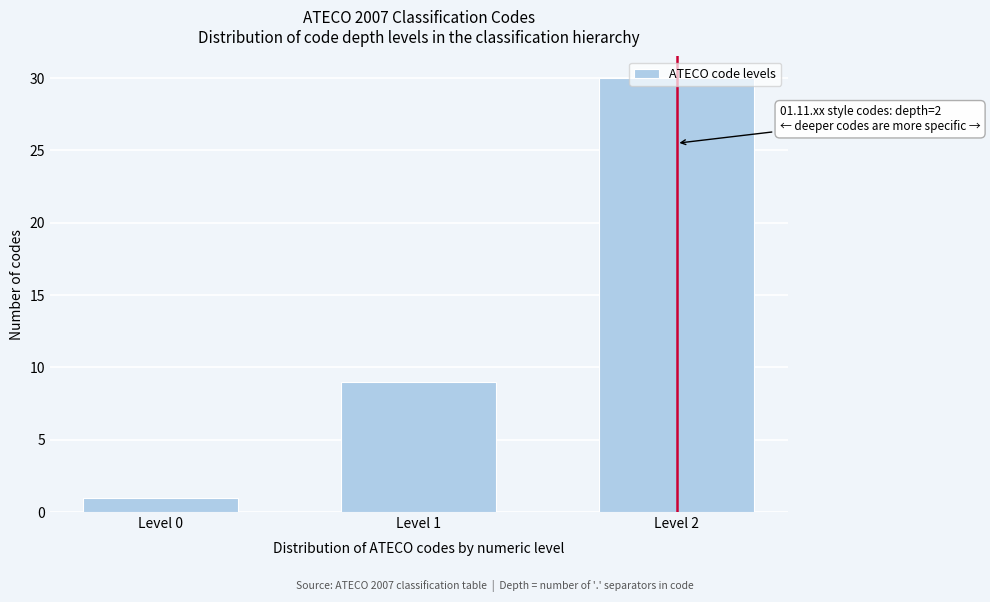

True or false: the data shows 30 at Level 2.

True